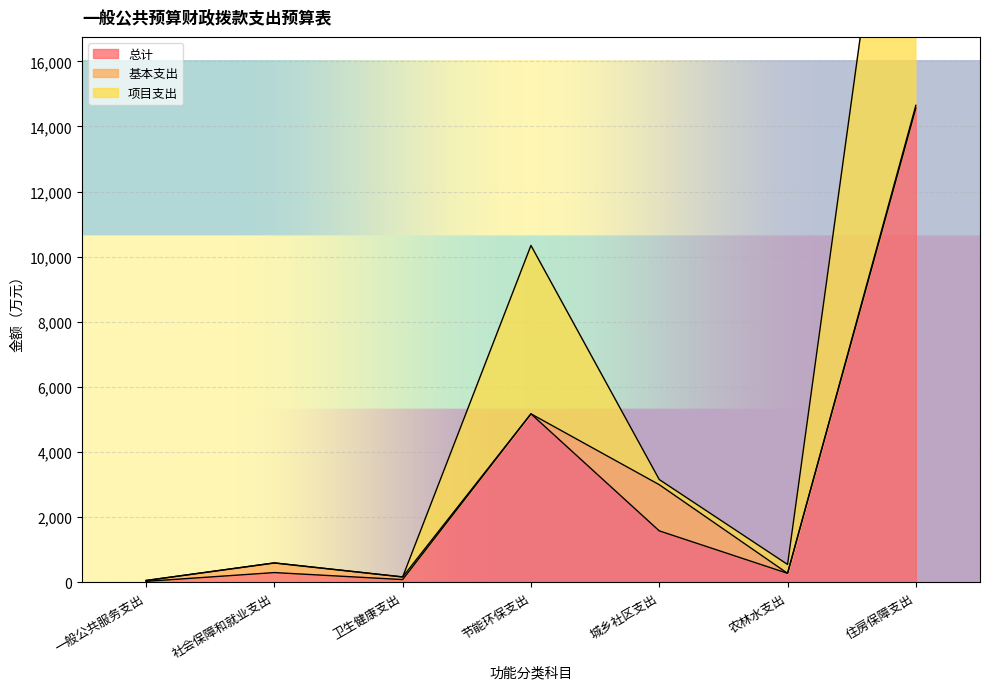

True or false: 项目支出 and 总计 intersect in this chart.

False